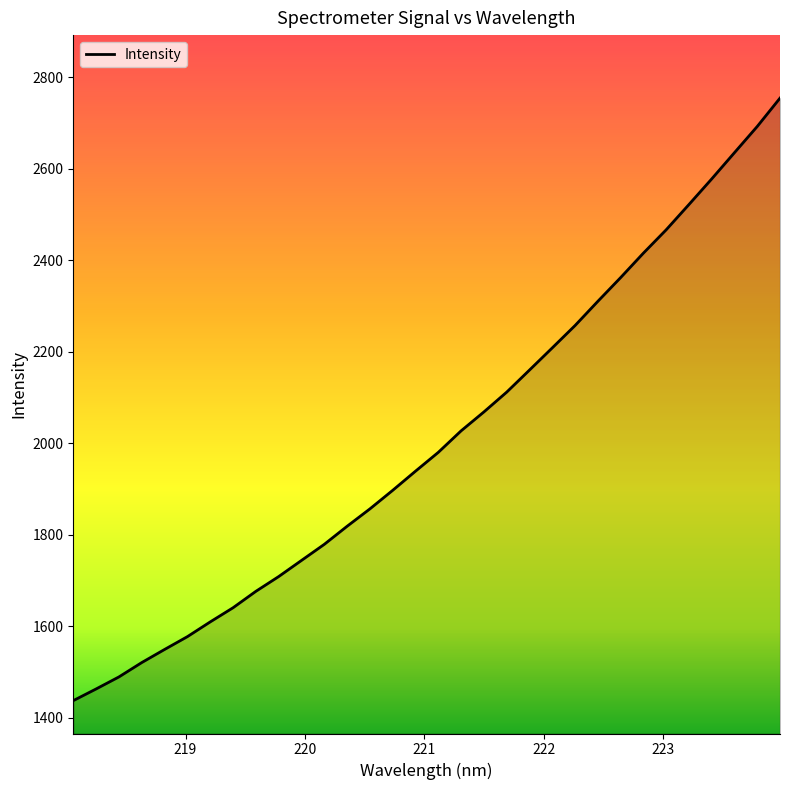

What is the difference between the maximum and minimum values?

1316.9